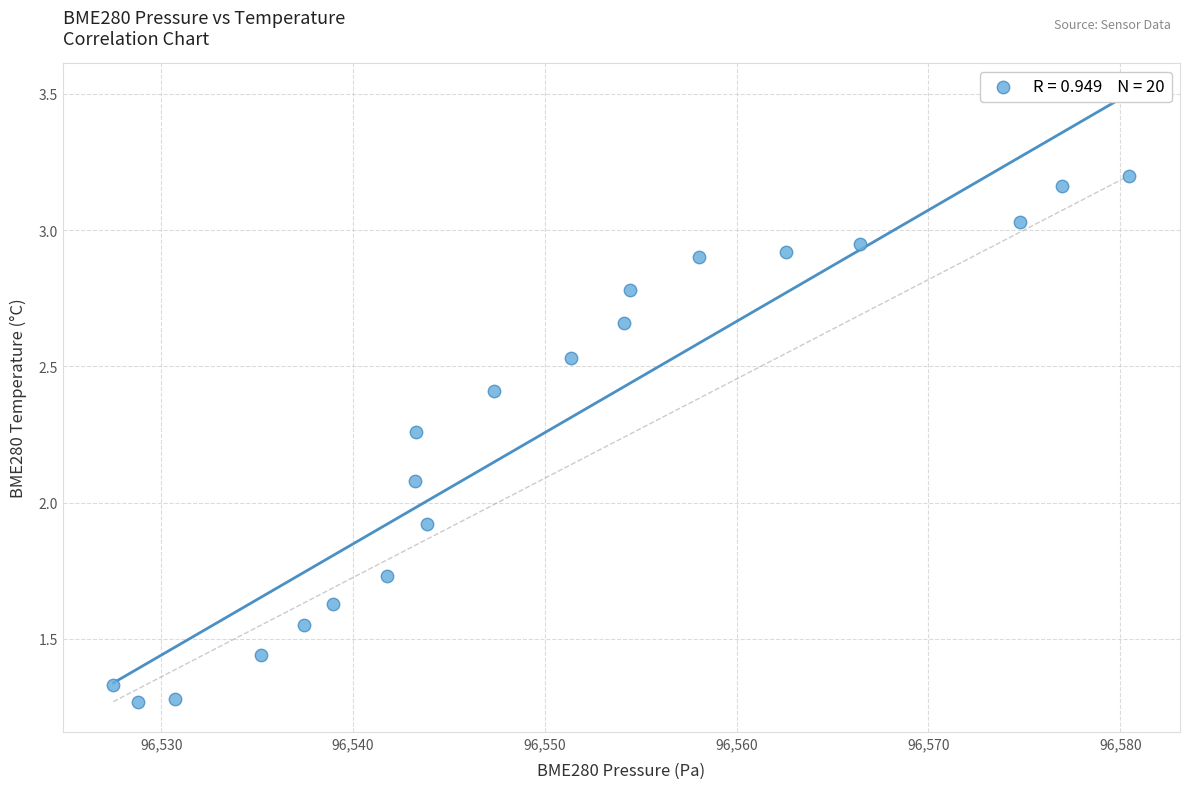

What is the range of Y values (max minus min)?

1.9